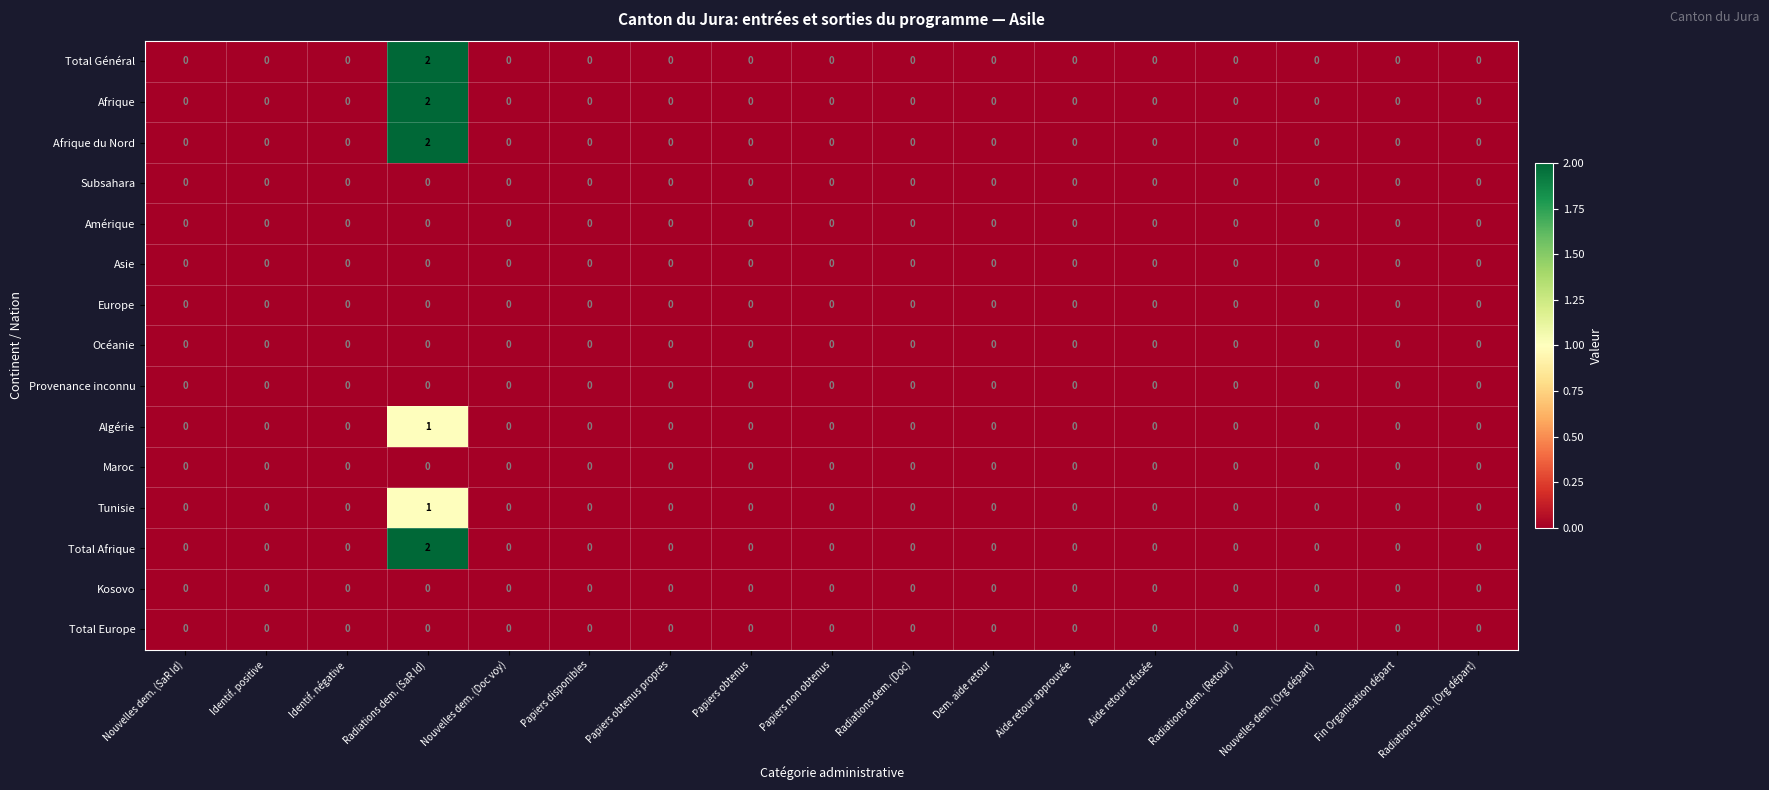

What is the total value across all series at Radiations dem. (SaR Id)?

10